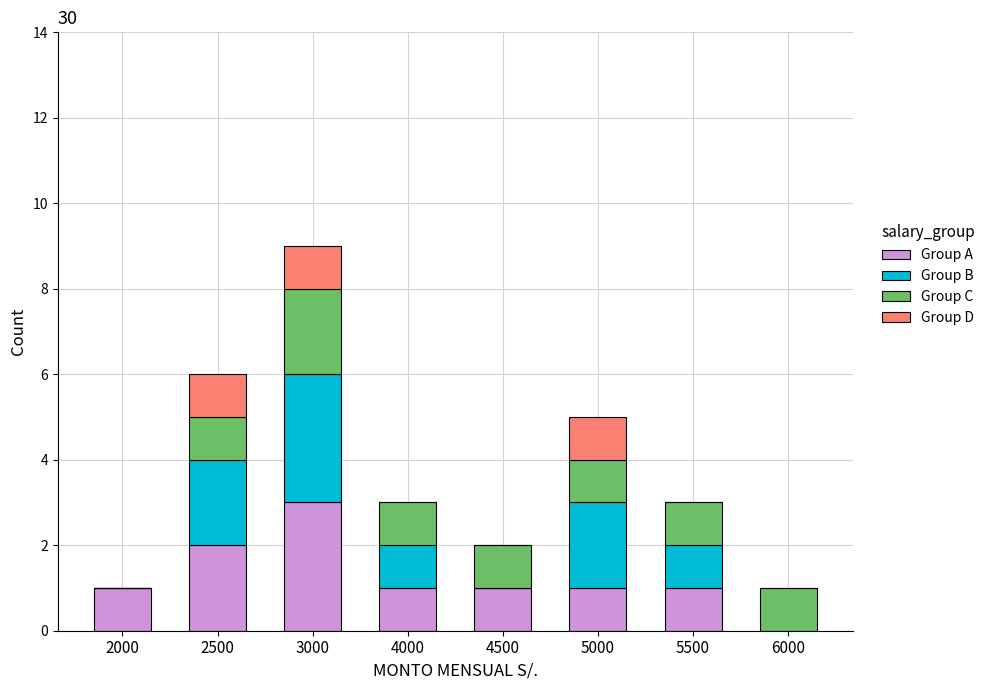

Is it true that Group A equals 2 at 5000?

False